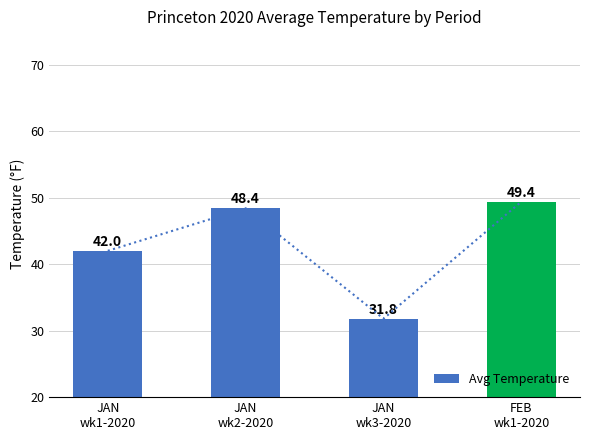

The value at JAN
wk3-2020 is 21.4. True or false?

False